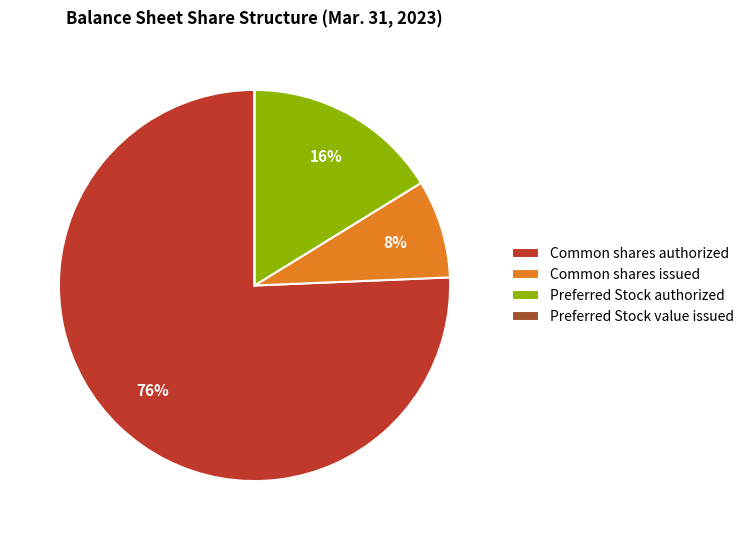

Which category accounts for the majority?

Common shares authorized